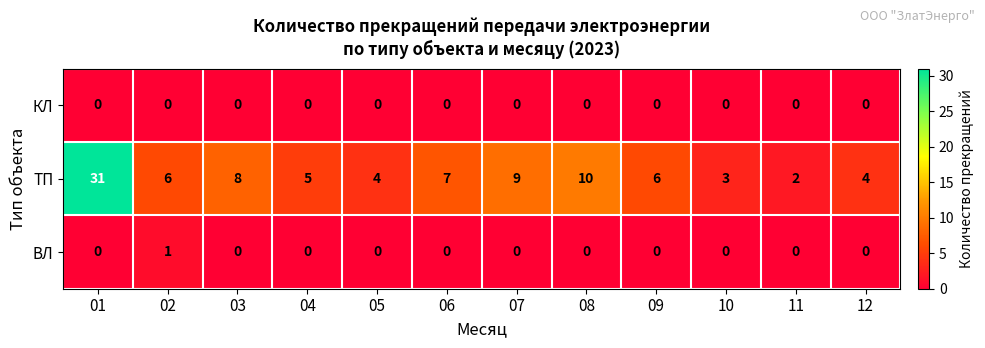

True or false: КЛ has a value of 0 at 01.

True